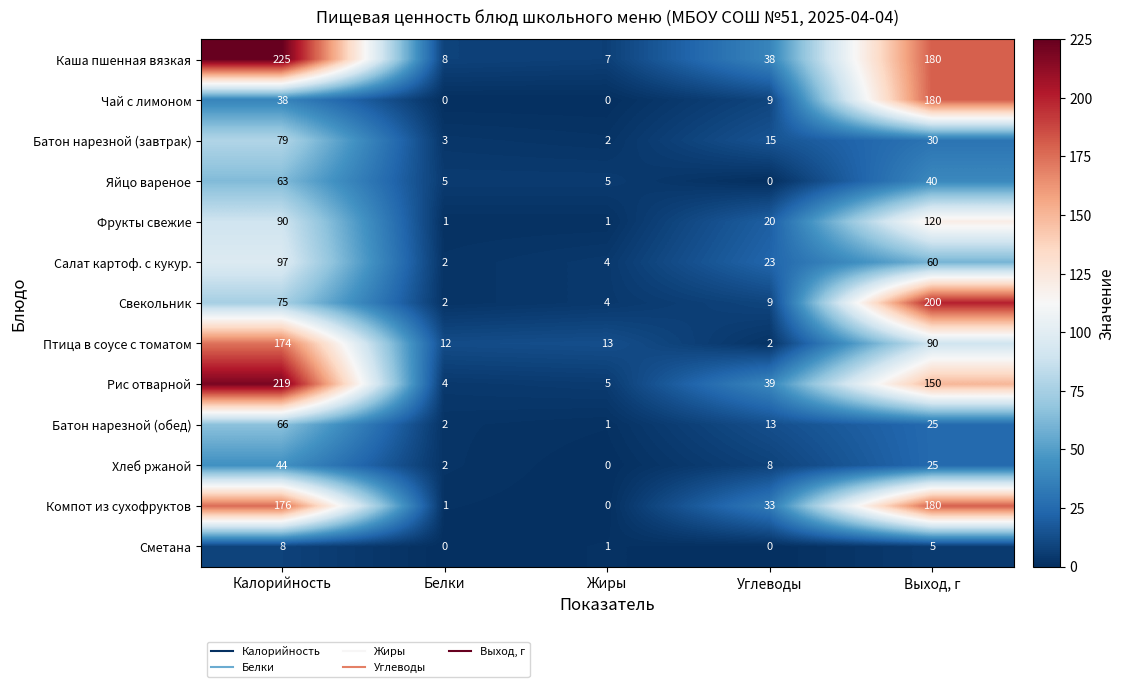

True or false: Чай с лимоном has a value of 38 at Калорийность.

True